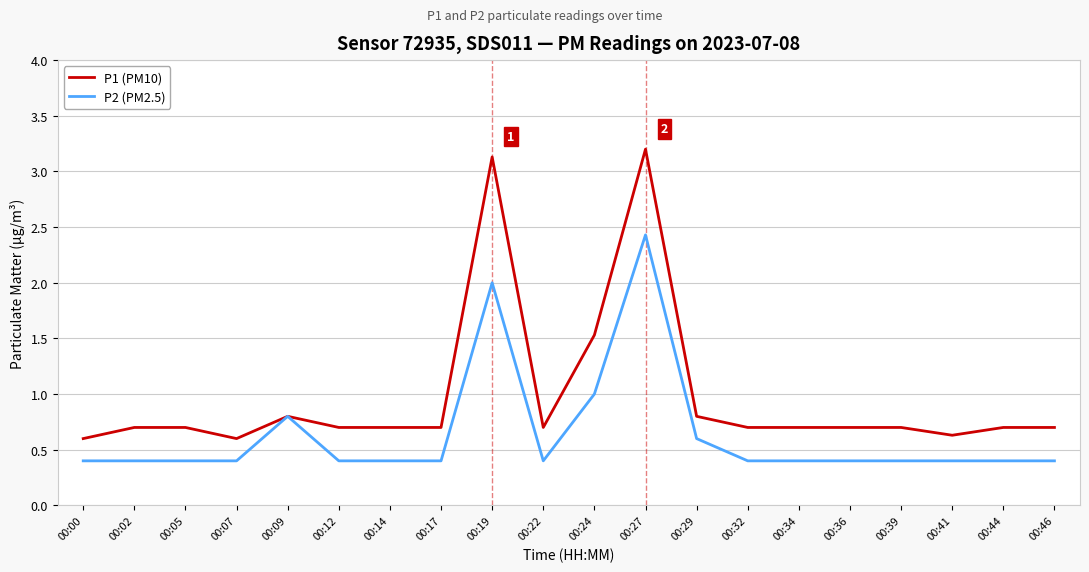

The value of P2 (PM2.5) at 00:19 is 1.4. True or false?

False